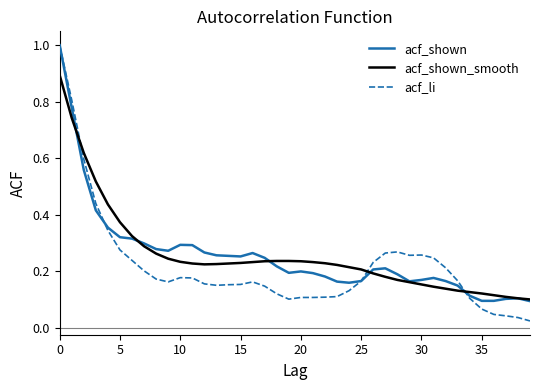

Which series has the widest spread of values?

acf_li